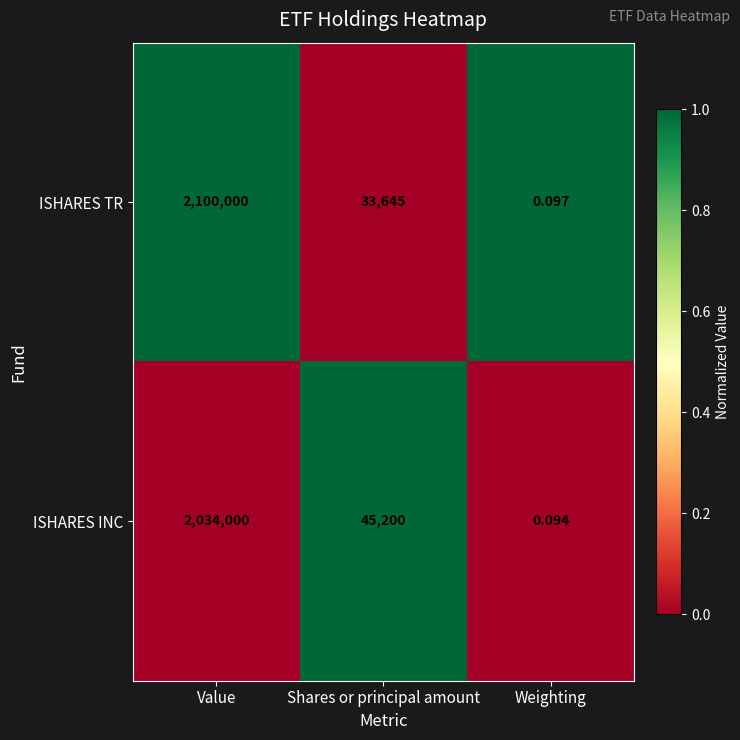

Where is ISHARES TR nearest to the value 1050000?

Shares or principal amount